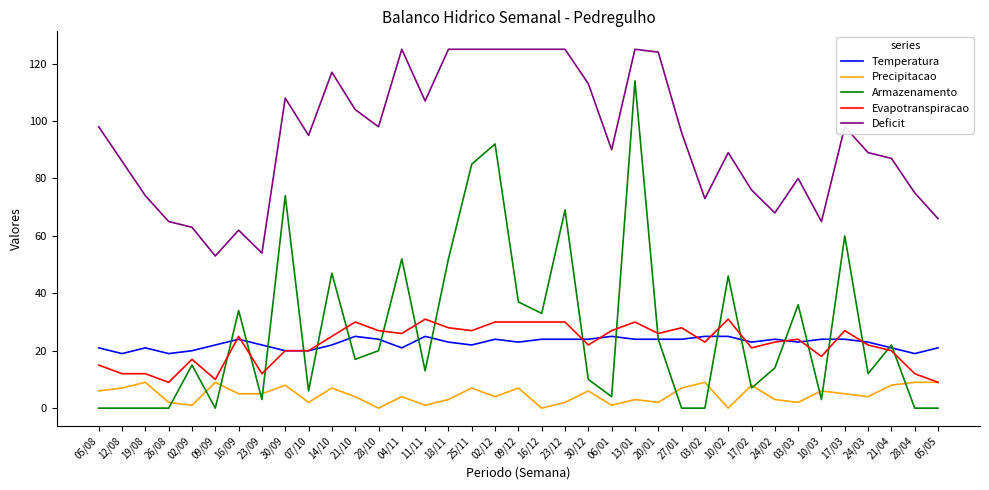

What are all the series names shown in the legend?

Temperatura, Precipitacao, Armazenamento, Evapotranspiracao, Deficit